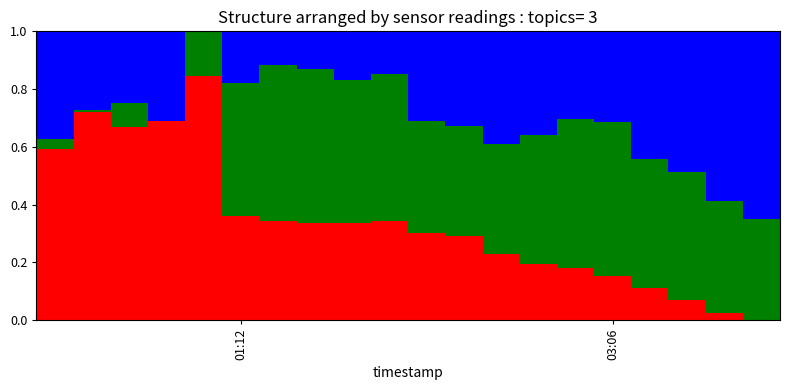

At which category is the sum across all series the highest?

01:12